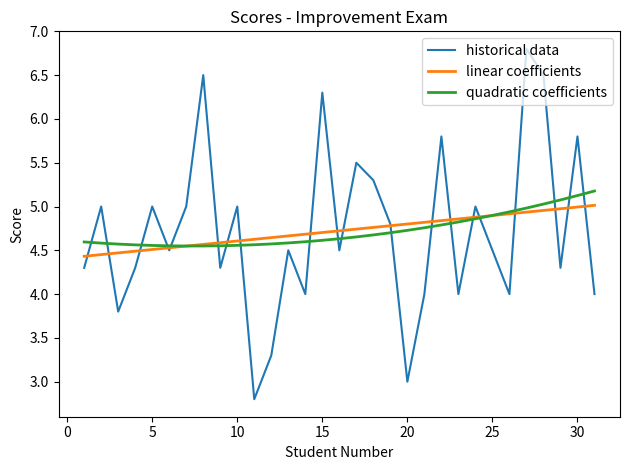

How many lines are shown in the chart?

3